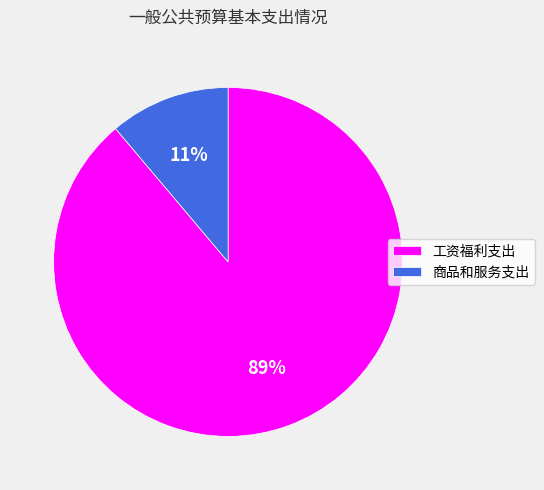

True or false: 商品和服务支出 accounts for 21% of the total.

False